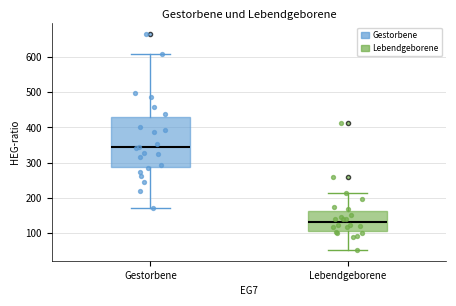

Where does the lower whisker of the box for Gestorbene end on the y-axis? The values are not printed on the chart, so give them approximately, as read against the axis.

170